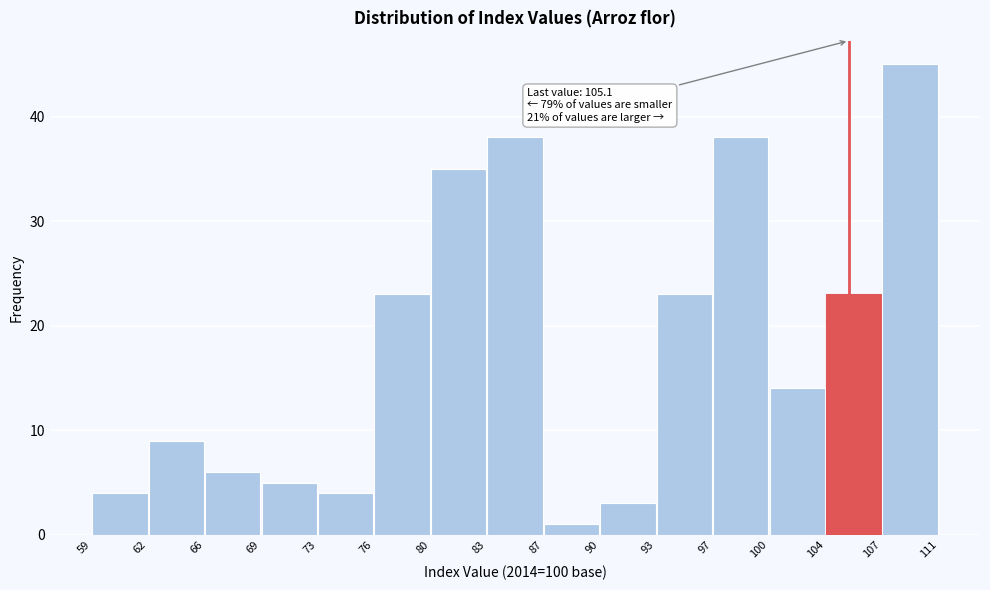

Over which range of the x-axis is the bar tallest?

107 to 111